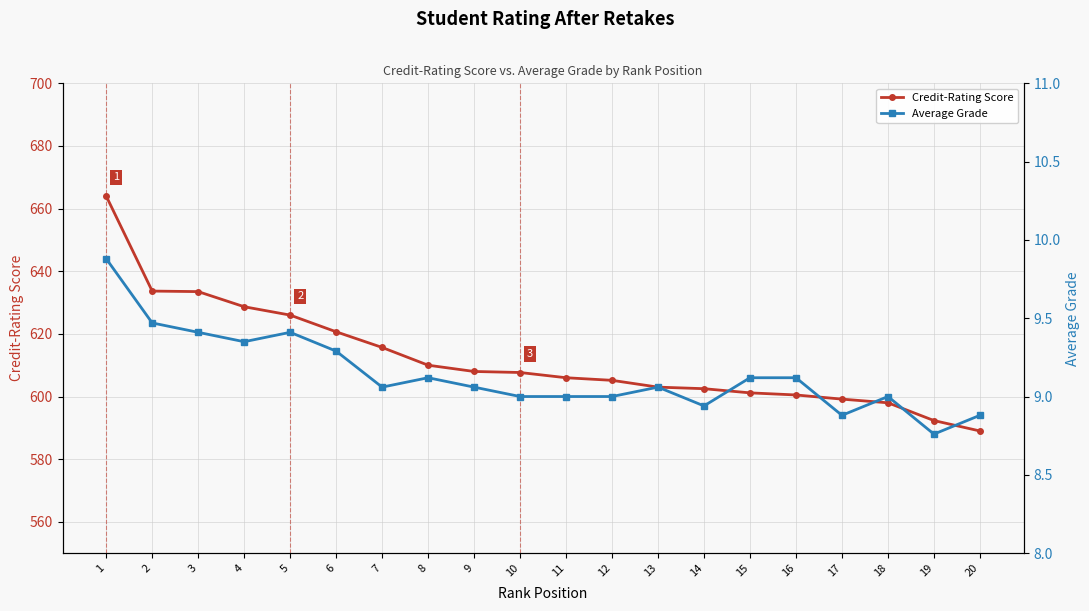

What is the average value of the Credit-Rating Score series?

612.2